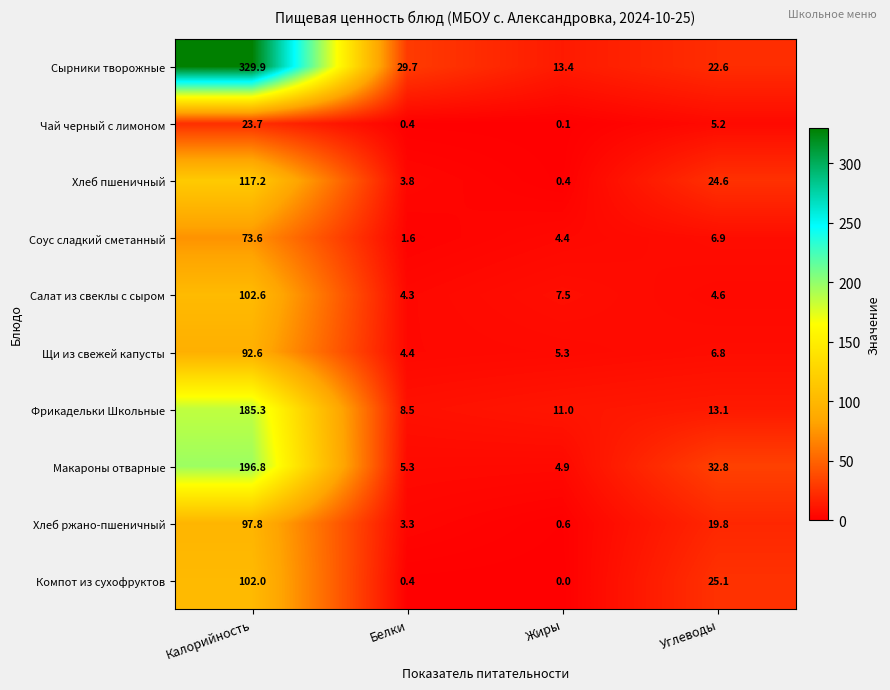

Rank the series by their maximum value, from lowest to highest.

Чай черный с лимоном, Соус сладкий сметанный, Щи из свежей капусты, Хлеб ржано-пшеничный, Компот из сухофруктов, Салат из свеклы с сыром, Хлеб пшеничный, Фрикадельки Школьные, Макароны отварные, Сырники творожные